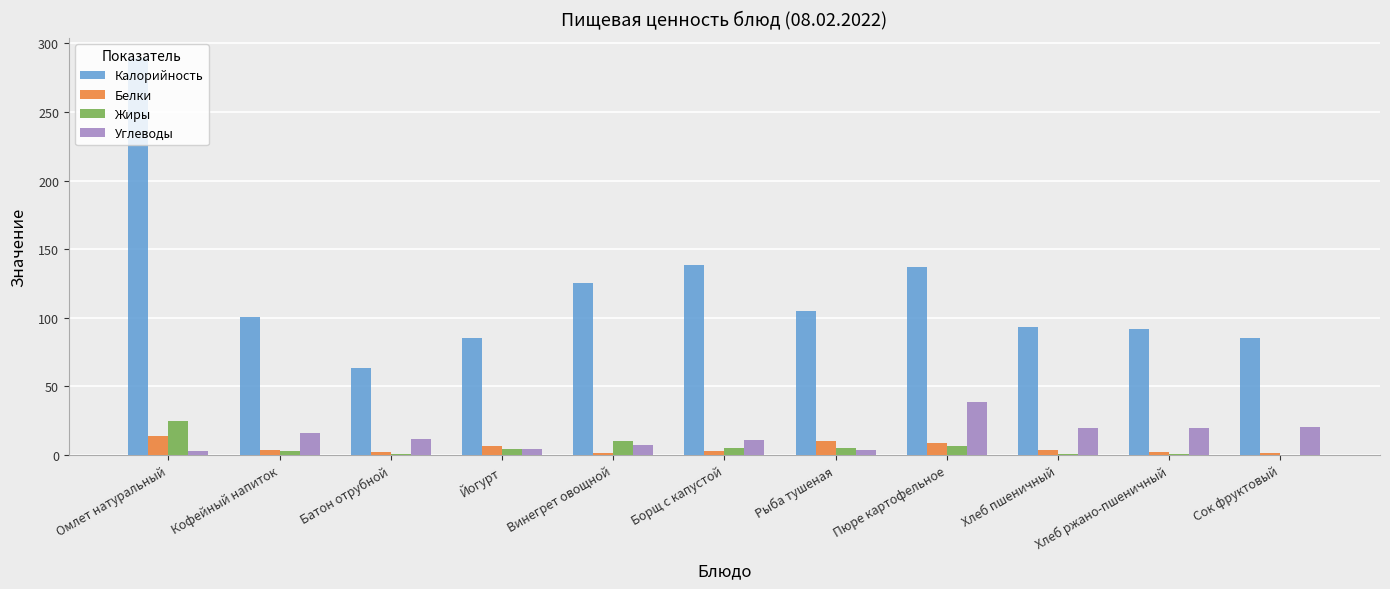

What is the sum of all Углеводы values?

154.6